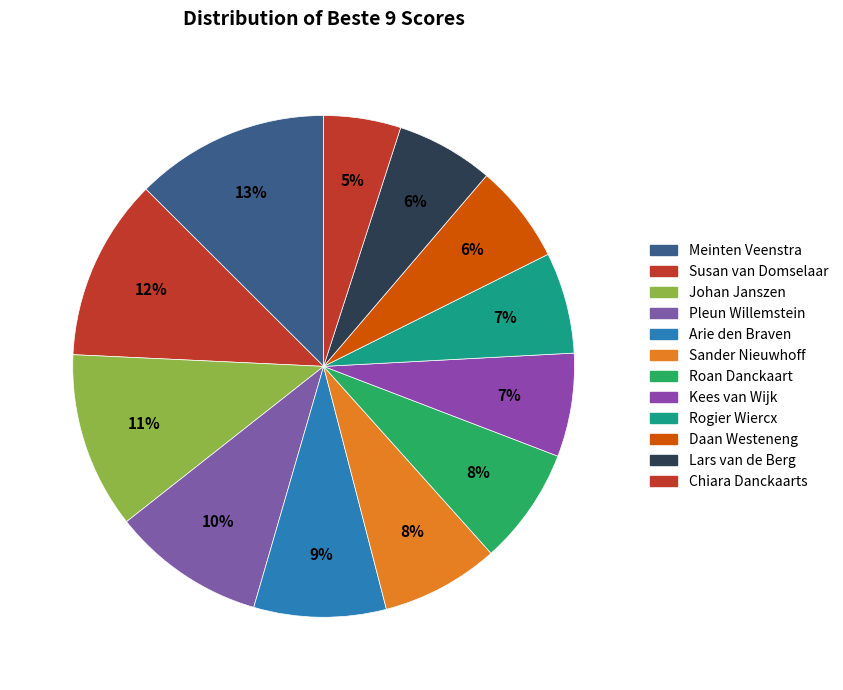

How many slices are in this pie chart?

12